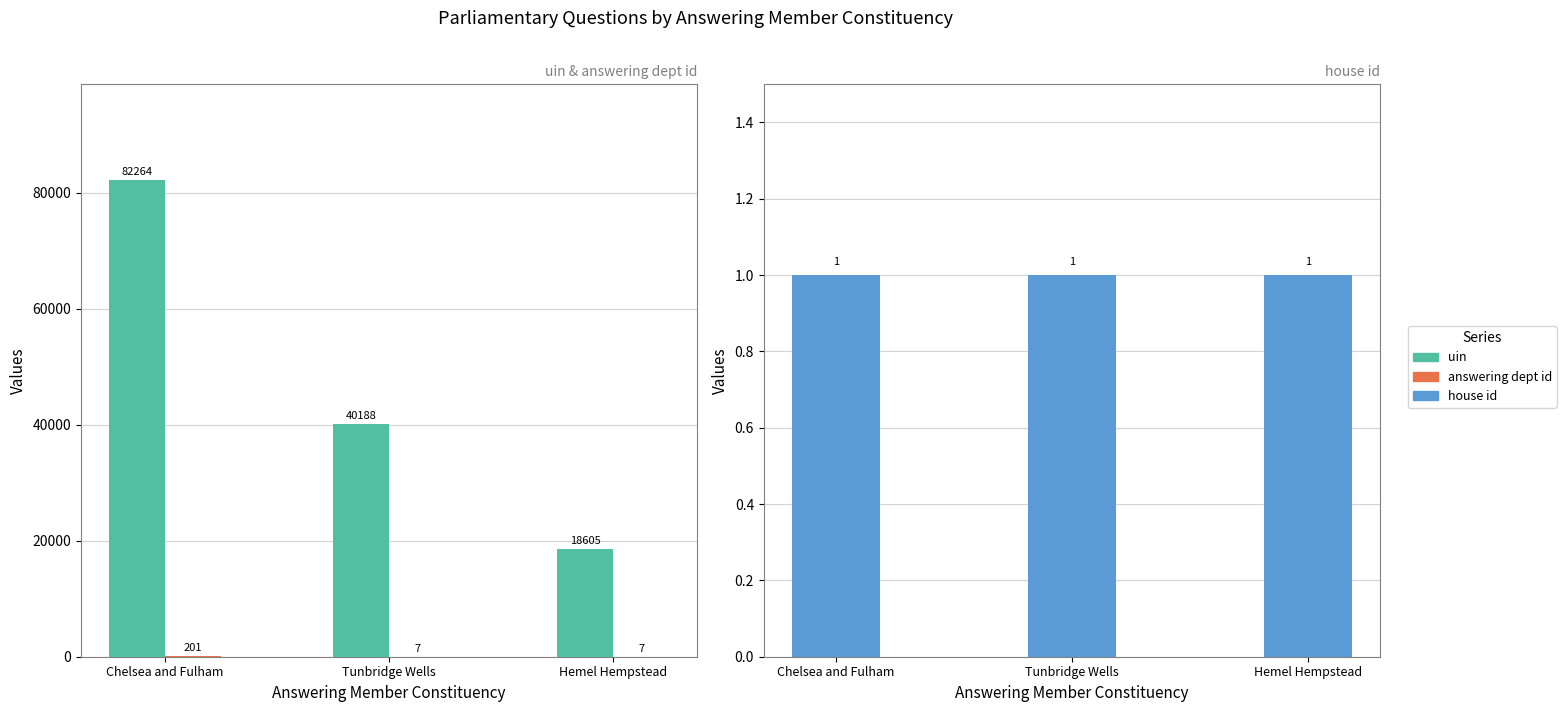

Reading left to right, list all the values displayed in this chart.

uin: Chelsea and Fulham=82264	Tunbridge Wells=40188	Hemel Hempstead=18605
answering dept id: Chelsea and Fulham=201	Tunbridge Wells=7	Hemel Hempstead=7
house id: Chelsea and Fulham=1	Tunbridge Wells=1	Hemel Hempstead=1